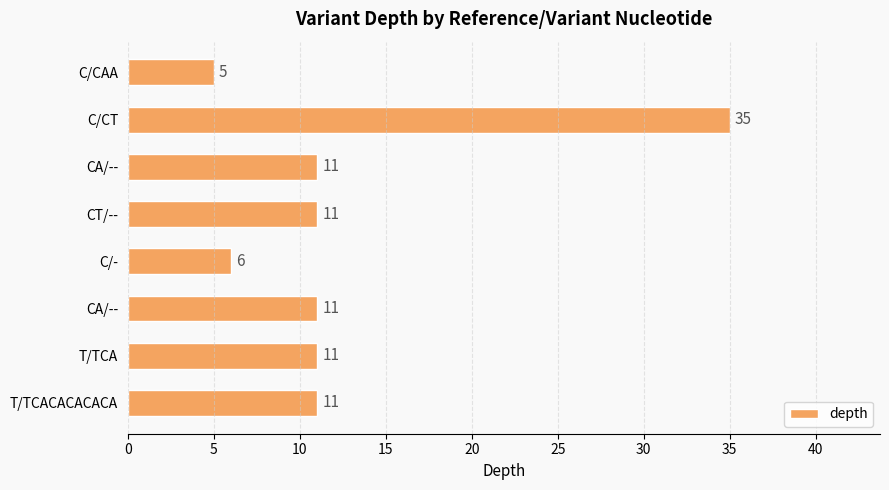

What is the sum of all values?

101